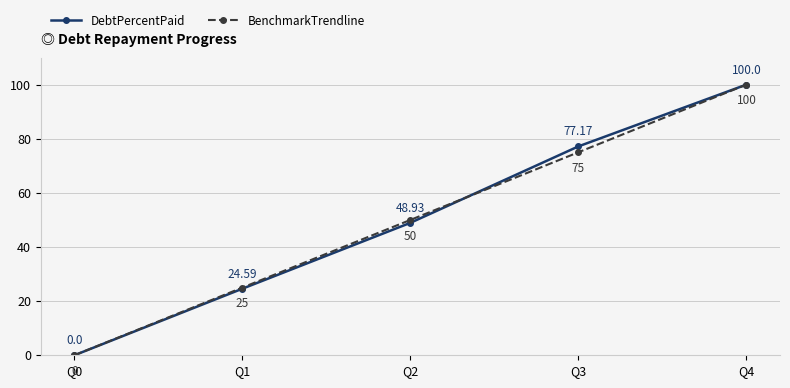

Reading left to right, extract all data points from this chart.

DebtPercentPaid: Q0=0.0	Q1=24.6	Q2=48.9	Q3=77.2	Q4=100.0
BenchmarkTrendline: Q0=0.0	Q1=25.0	Q2=50.0	Q3=75.0	Q4=100.0